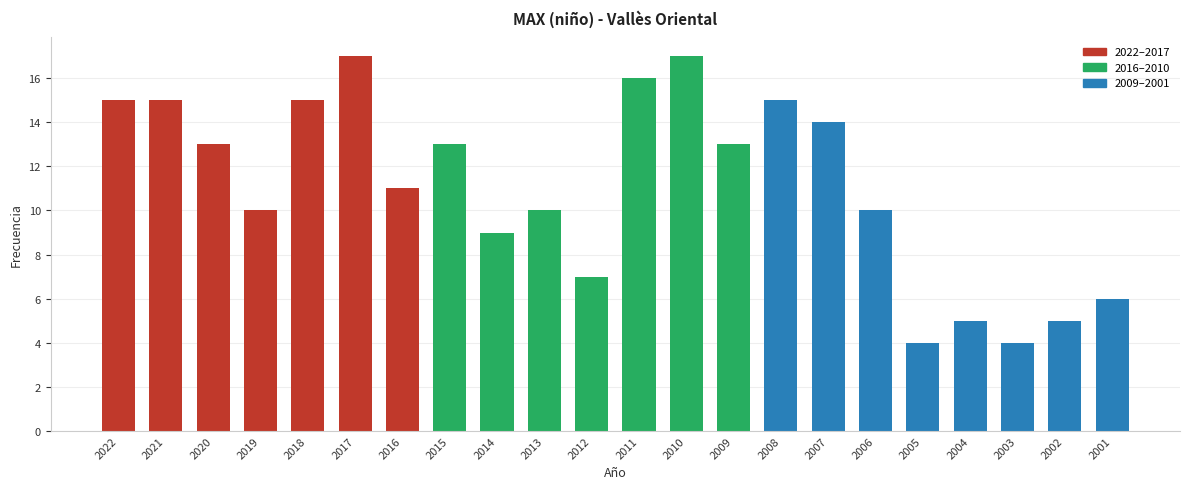

The value at 2008 is 8. True or false?

False